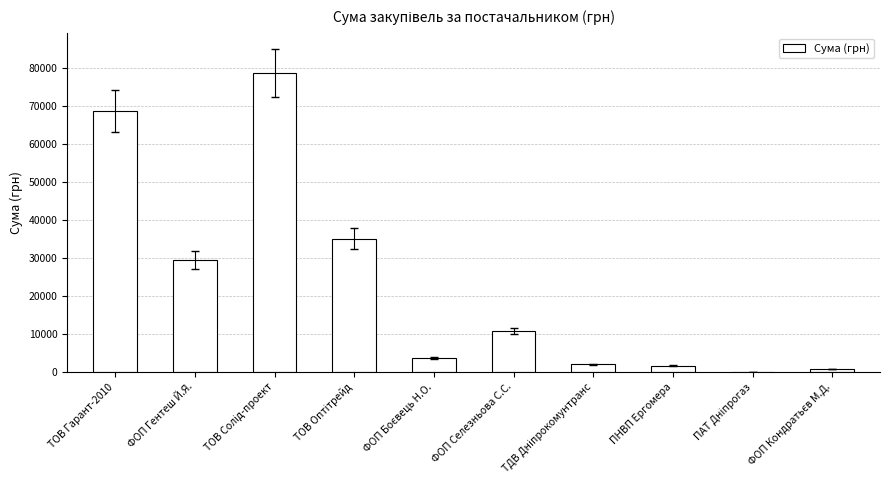

Is it true that the value at ФОП Гентеш Й.Я. is 29506.0?

True